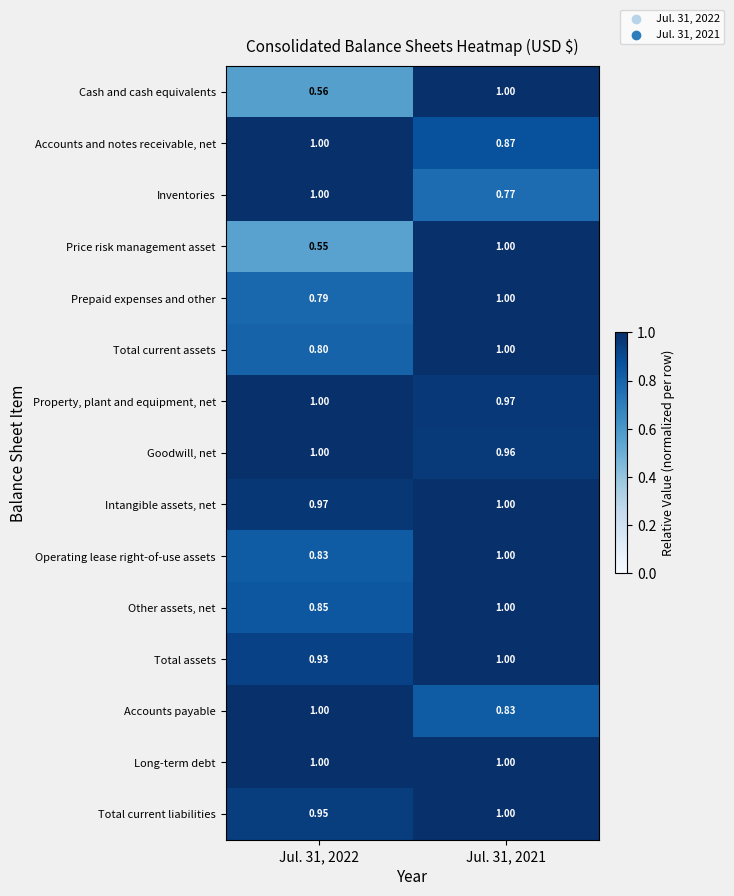

Between Jul. 31, 2022 and Jul. 31, 2021, which series saw the biggest shift?

Price risk management asset